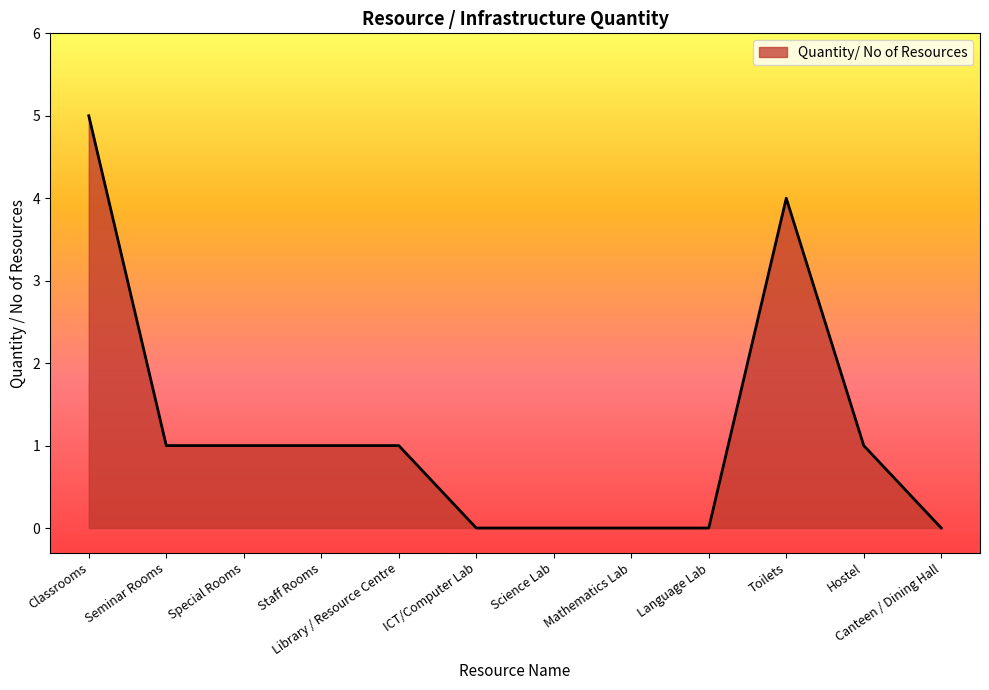

Read the value at Hostel.

1